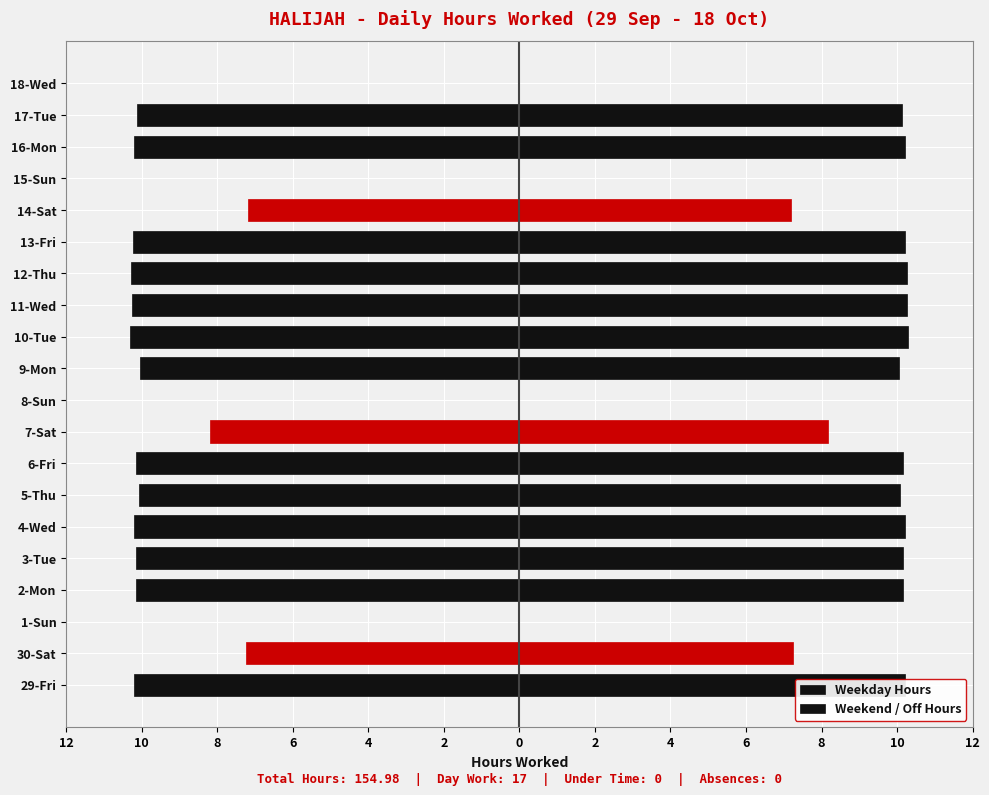

What is the greatest value displayed?

10.3